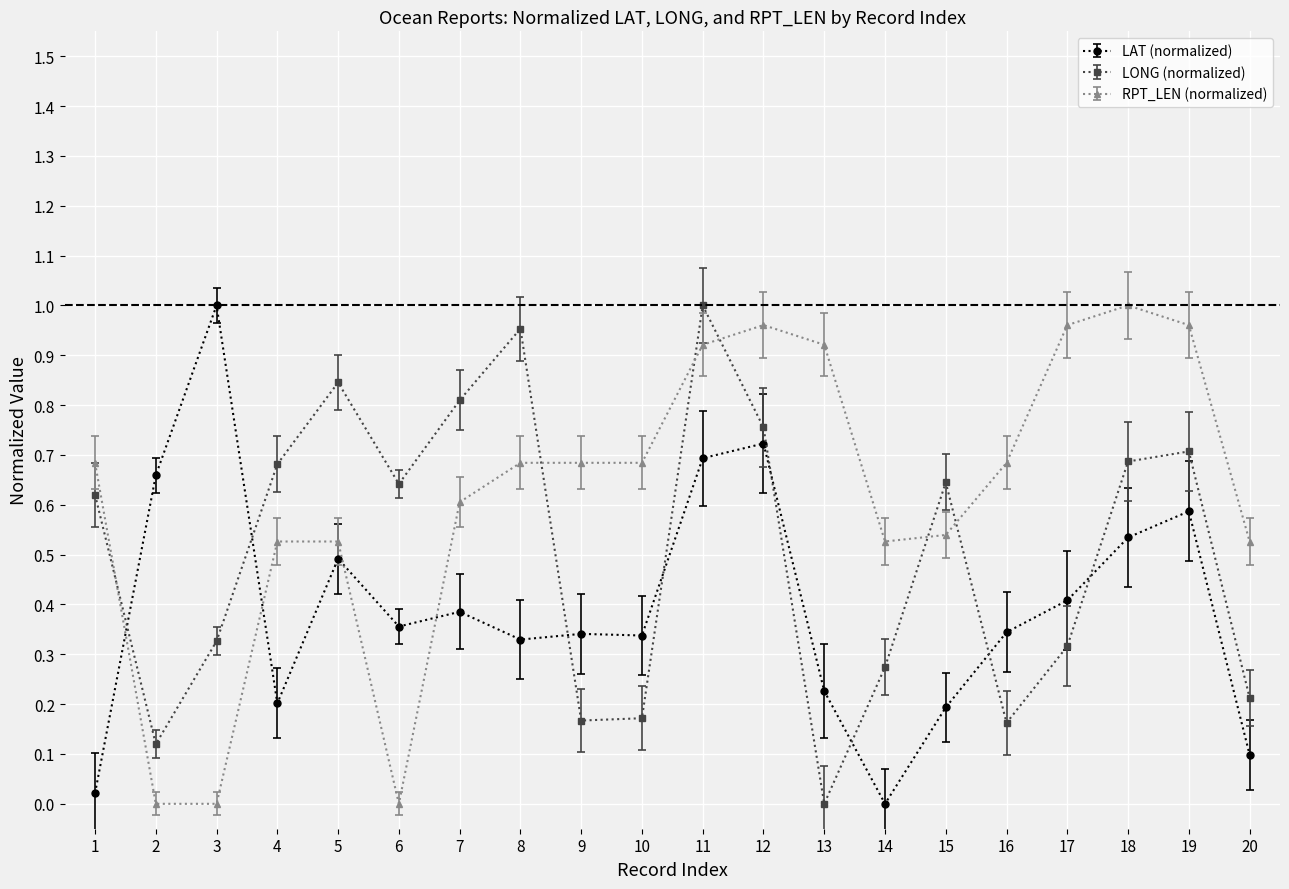

At which category does LAT (normalized) reach its first local peak?

3